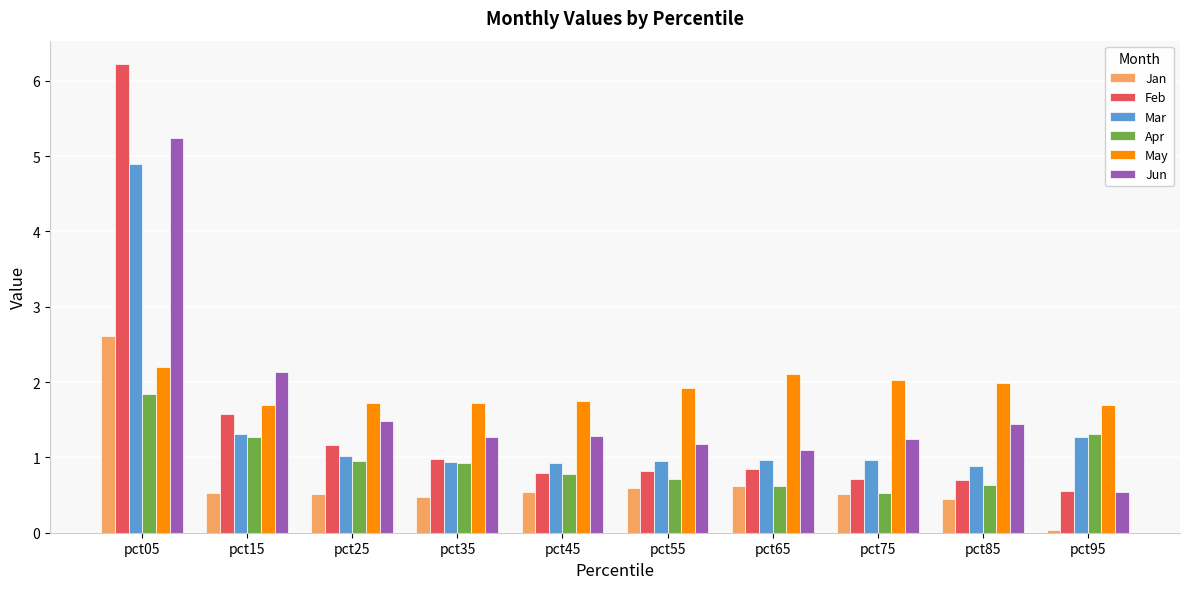

Which category has the lowest value in the Feb series?

pct95